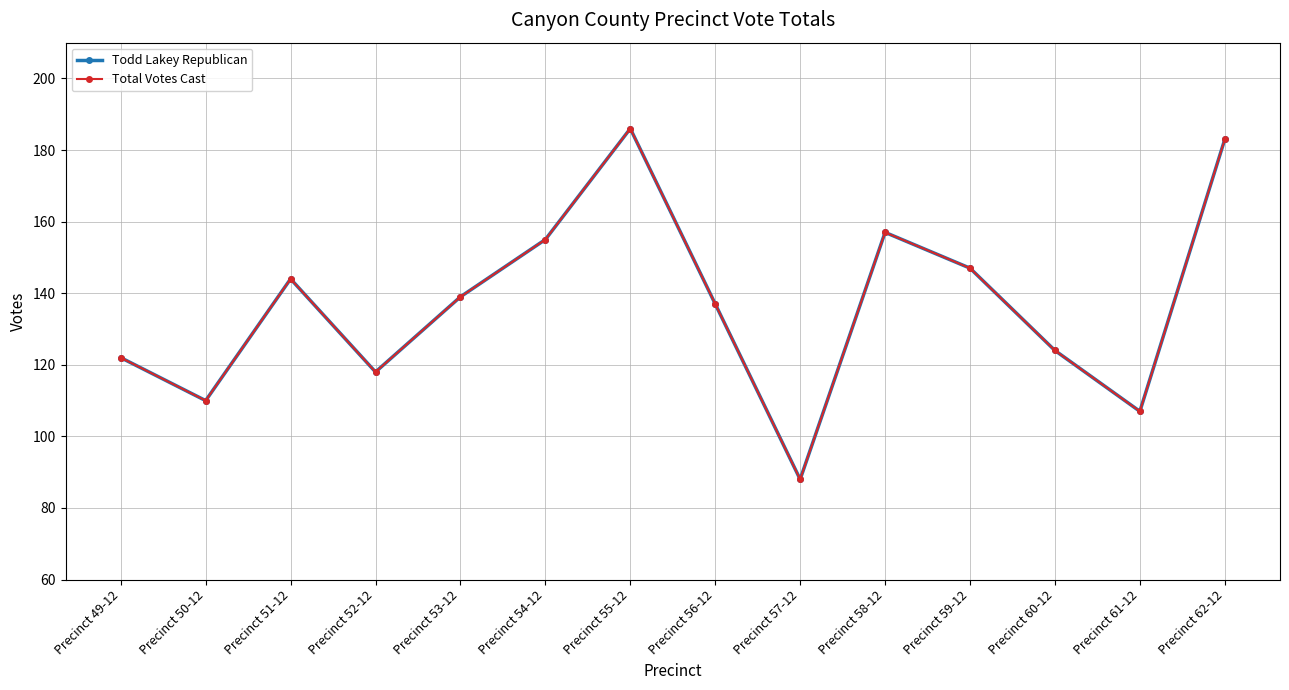

At which category is the sum across all series the highest?

Precinct 55-12